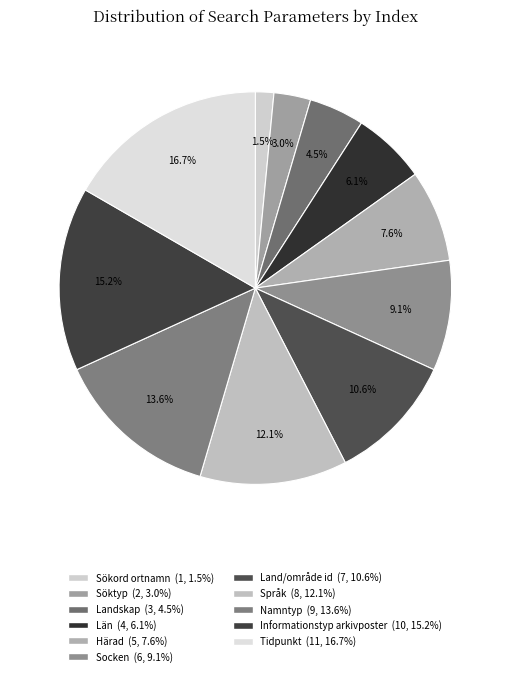

To the nearest percent, what is the combined percentage of Sökord ortnamn and Informationstyp arkivposter?

17%